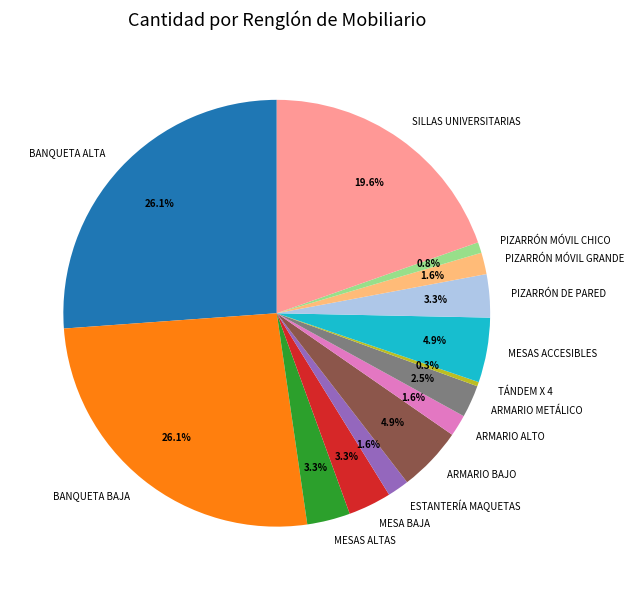

What percentage is the MESA BAJA slice, to the nearest percent?

3%